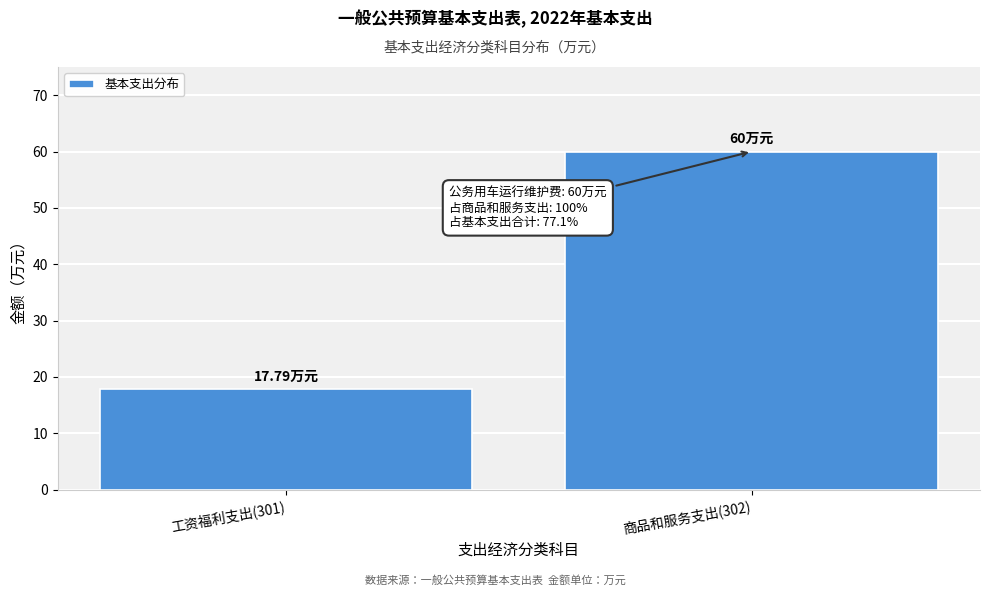

What is the sum of all values?

77.8